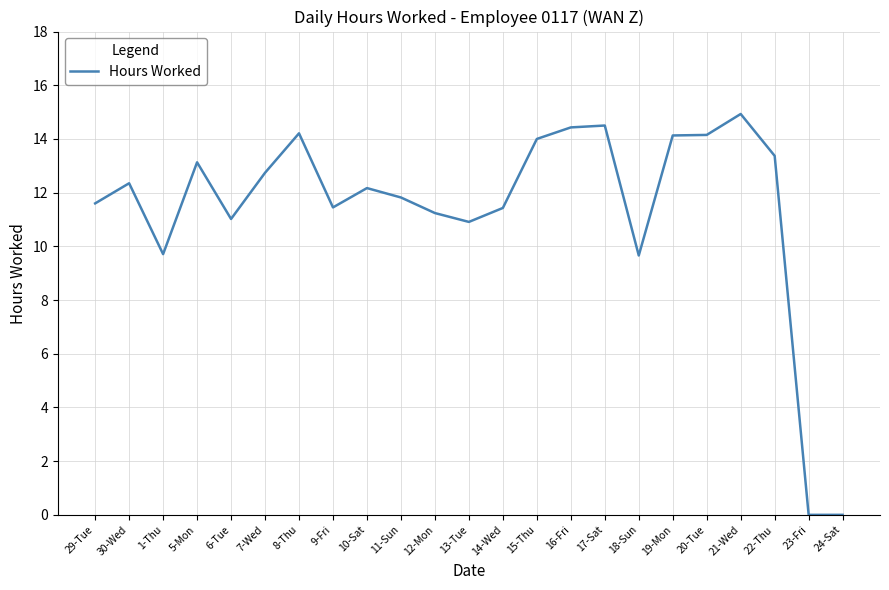

What is the difference between the values at 17-Sat and 23-Fri?

14.5